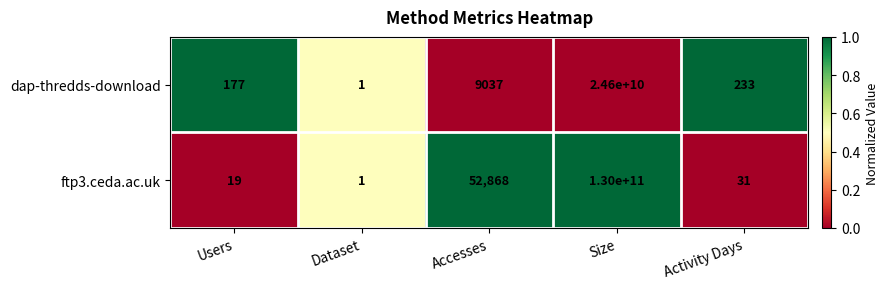

List the series in order of their peak value, highest first.

ftp3.ceda.ac.uk, dap-thredds-download